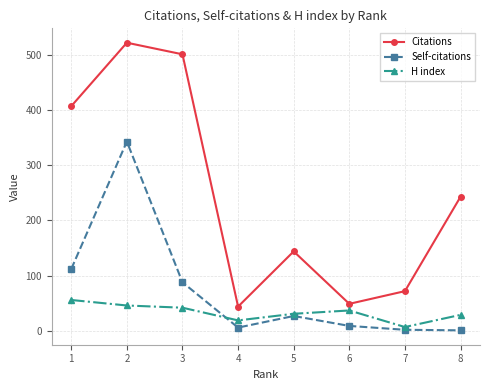

Between 4 and 8, which series saw the biggest shift?

Citations